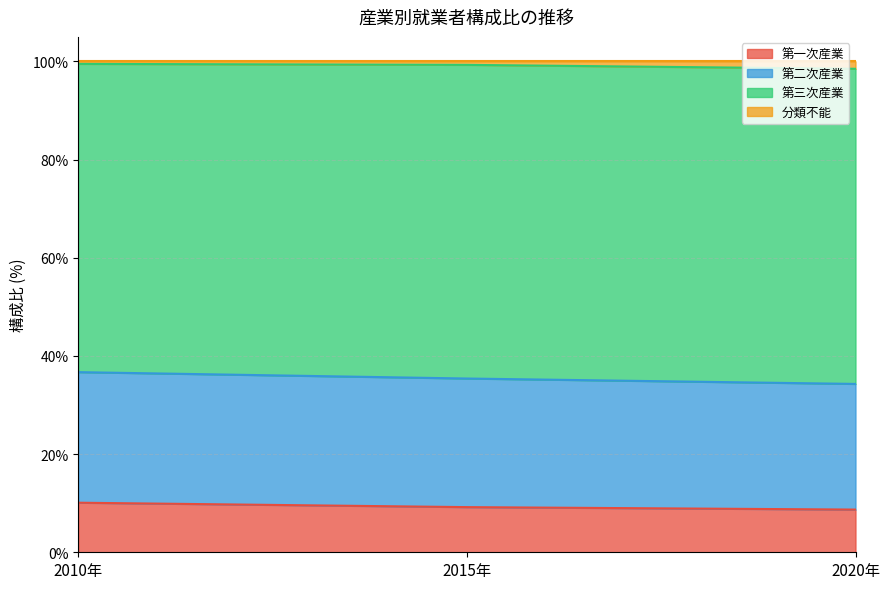

Does the chart display data point markers on the line(s)?

No